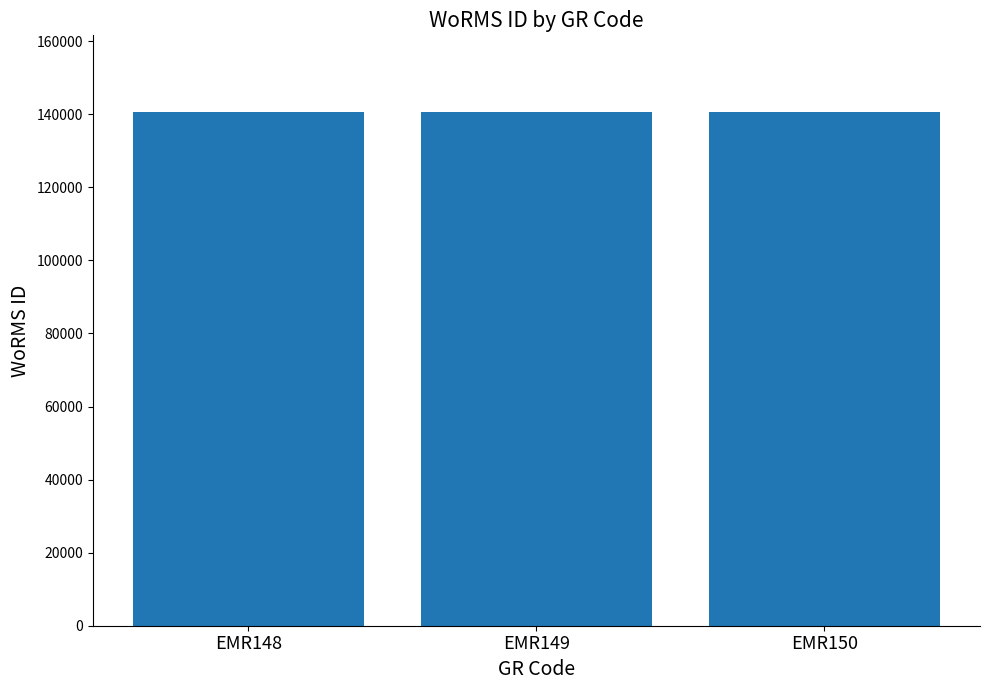

What is the ratio of the value at EMR149 to the value at EMR148?

1.0